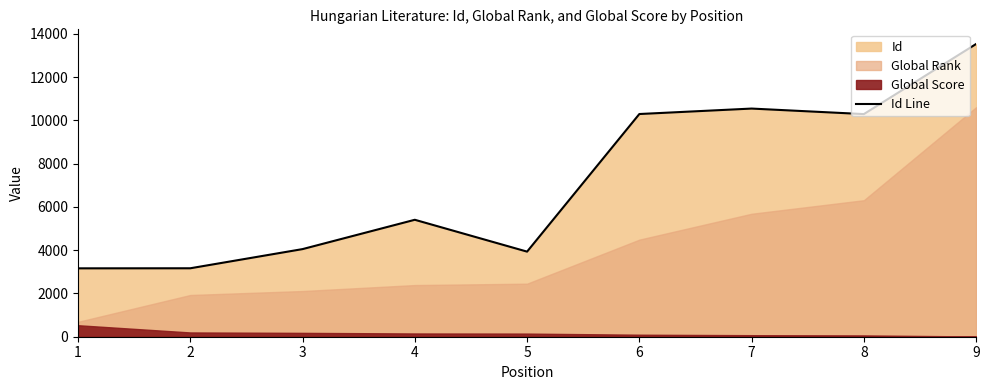

How many interior local valleys (lower than both neighbors) does the data have?

2